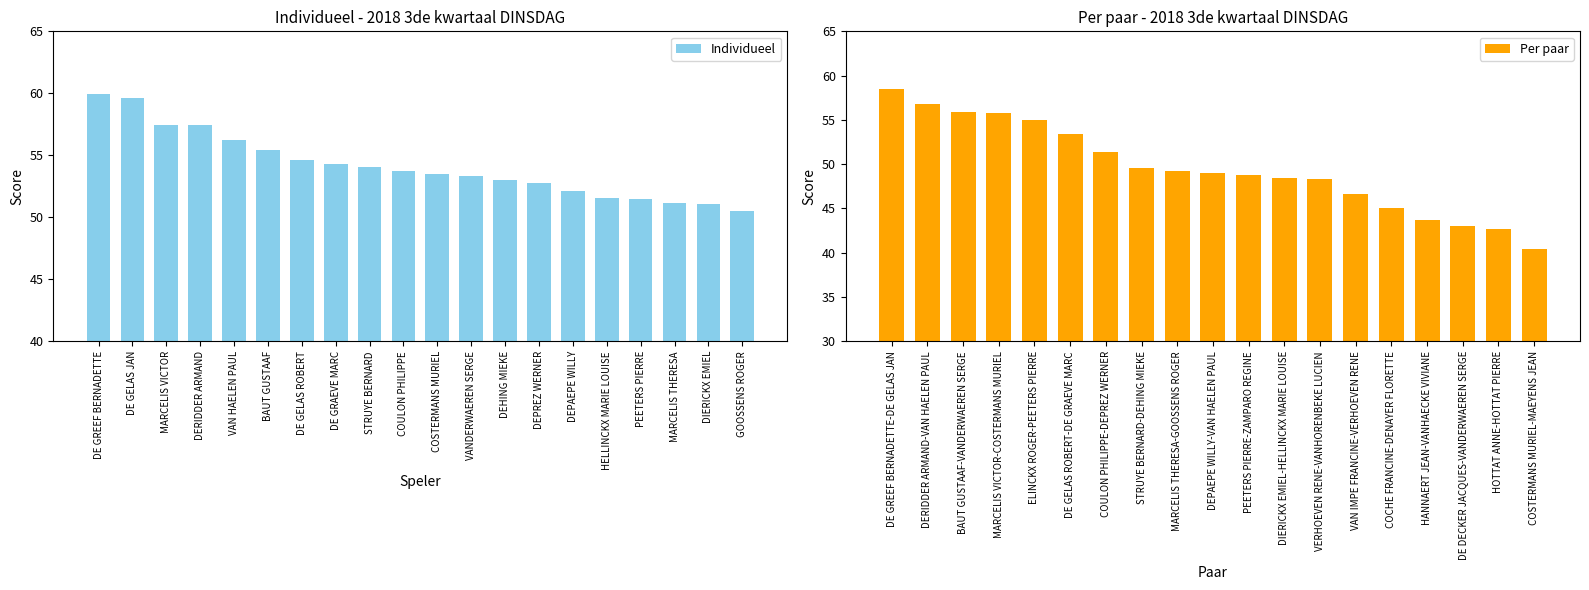

At which label is the value closest to 55?

DE GELAS ROBERT